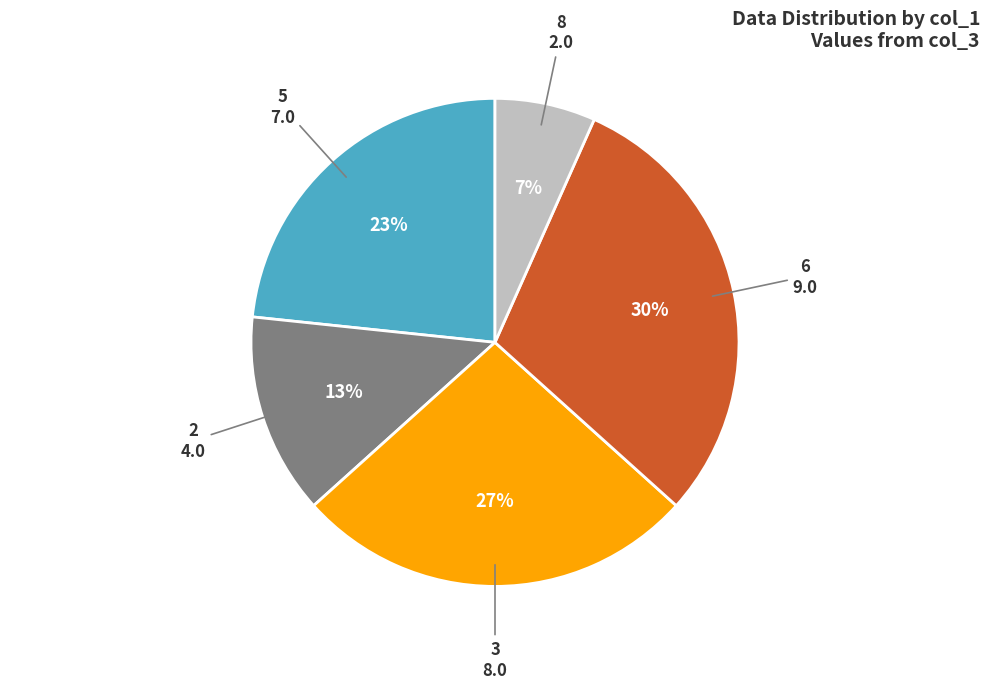

Is the sum of 5 and 8 greater than half?

No